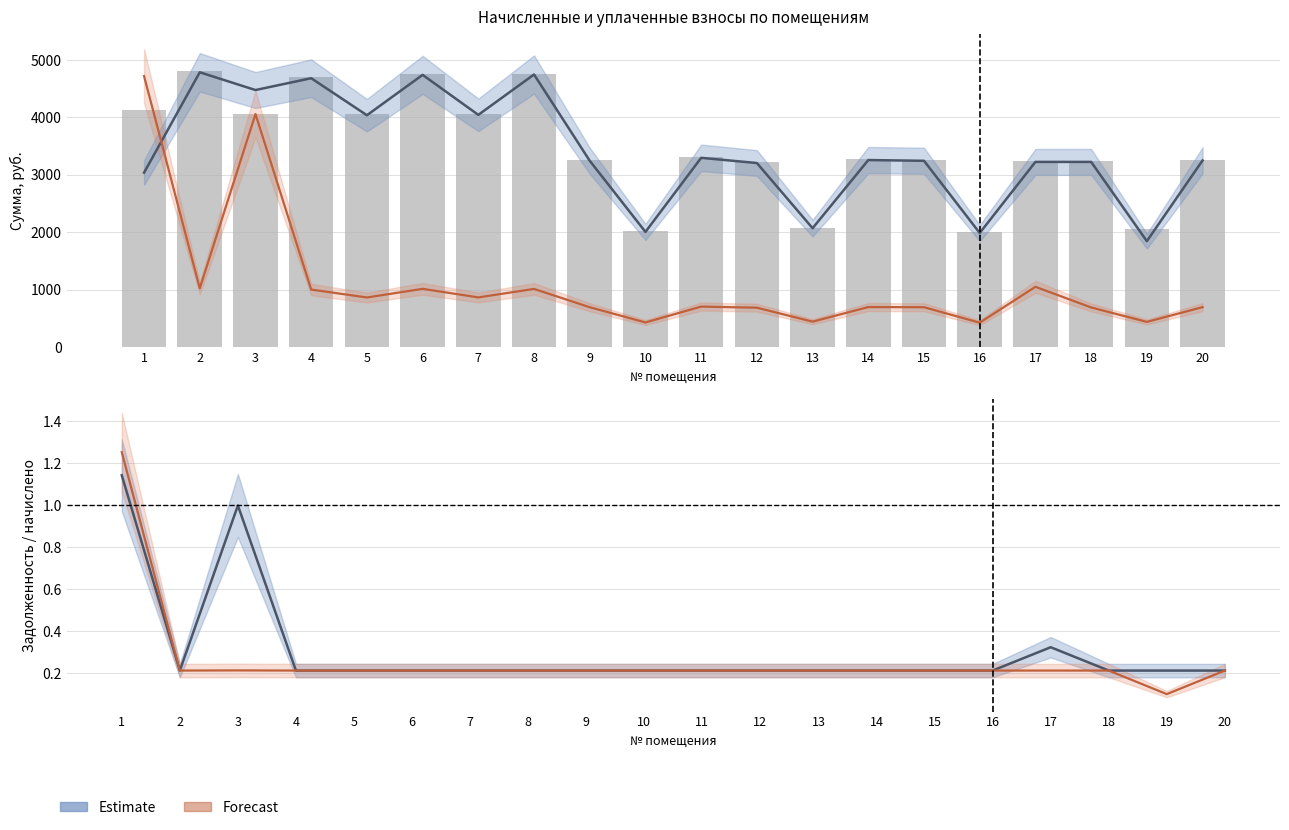

At which label does уплачено (col_4) reach its peak?

2